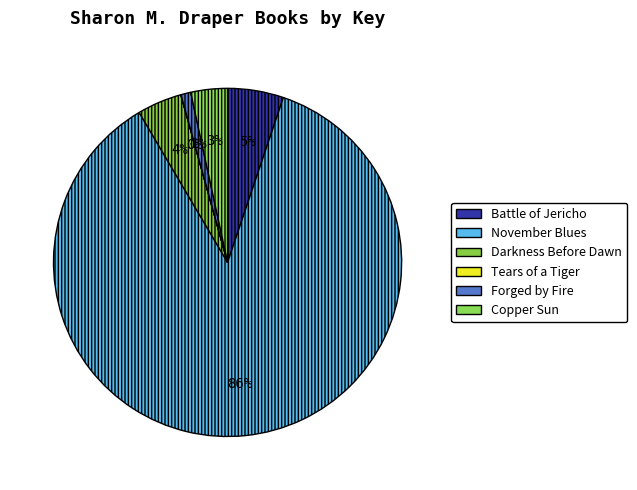

Which category has the biggest portion of the pie?

November Blues